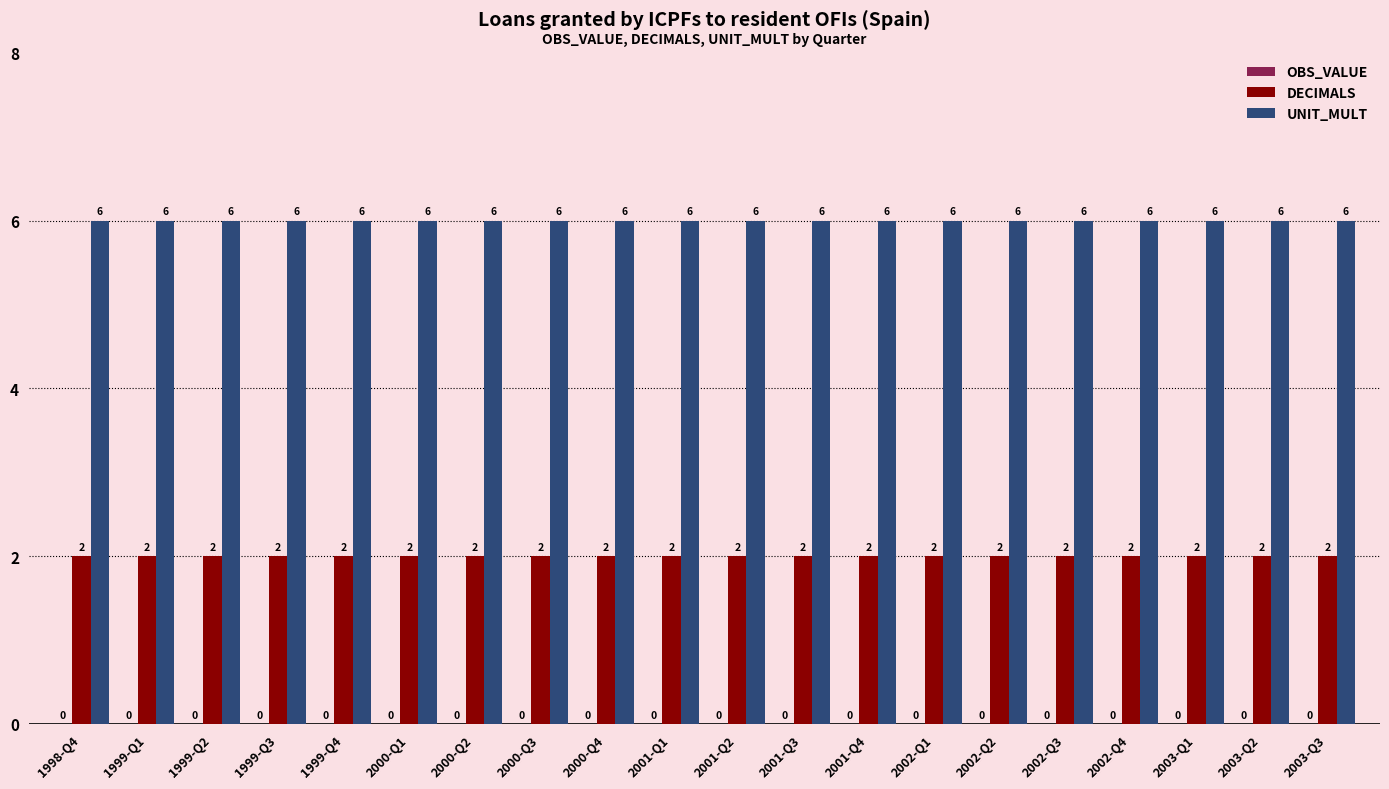

Rank the series at 2000-Q3 from lowest to highest value.

DECIMALS, UNIT_MULT